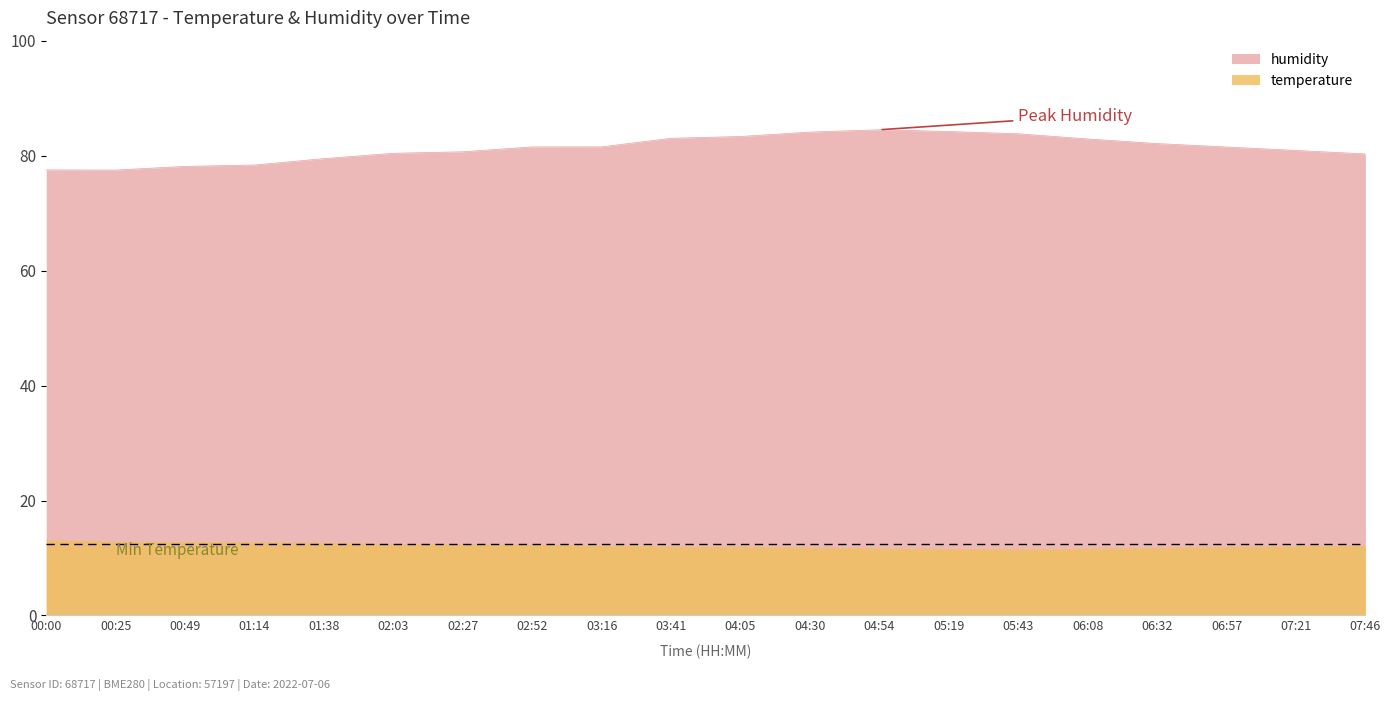

Which series has the largest total across all categories?

humidity